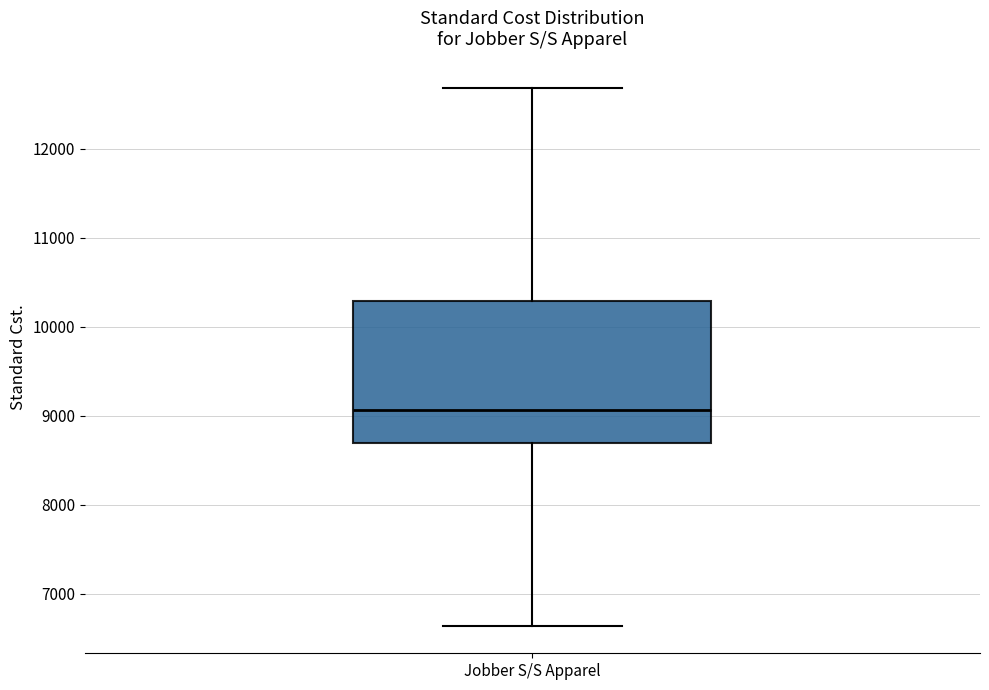

Read this box plot against the y-axis: the position of the median line, the range covered by the box, and the ends of both whiskers. The values are not printed on the chart, so give them approximately, as read against the axis.

median 9100, box 8700 to 10300, whiskers 6600 to 12700